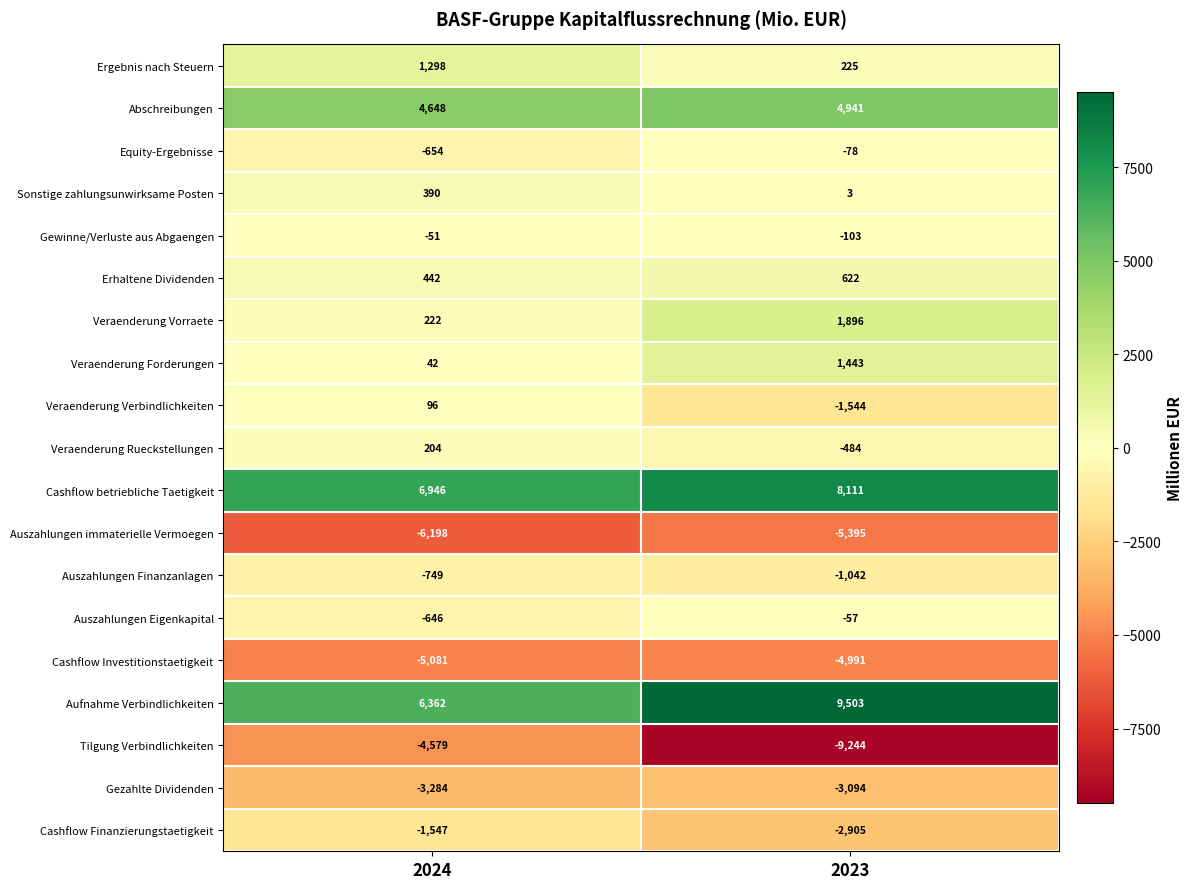

What is the spread (max minus min) of values at 2023?

18747